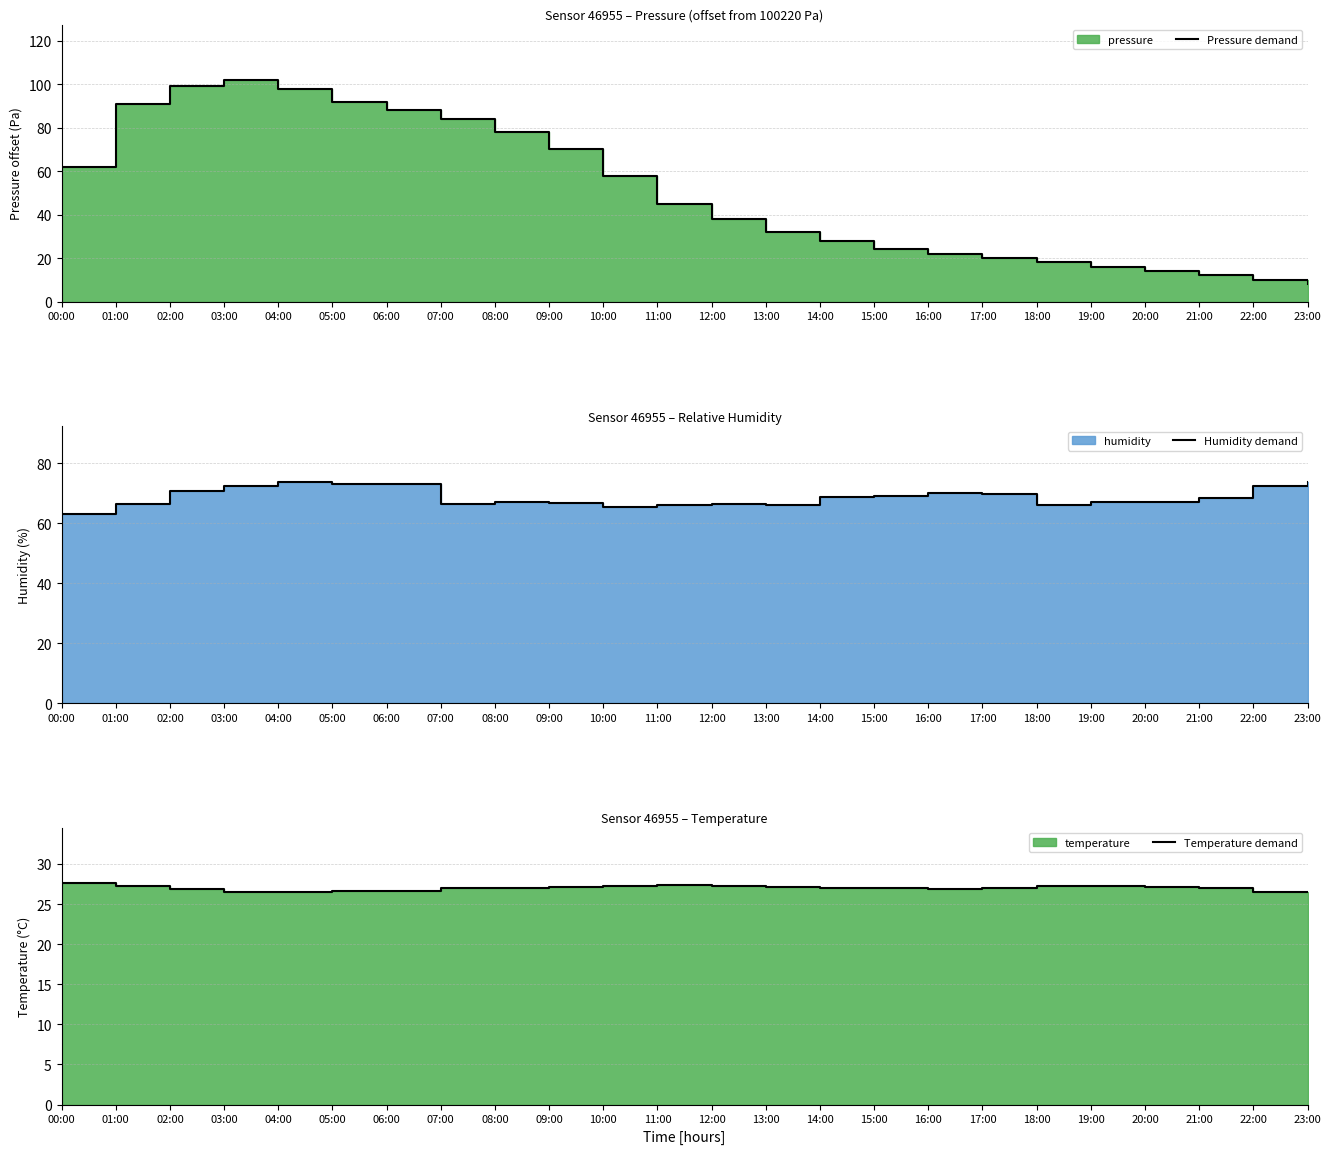

At how many categories does at least one series exceed 27?

24